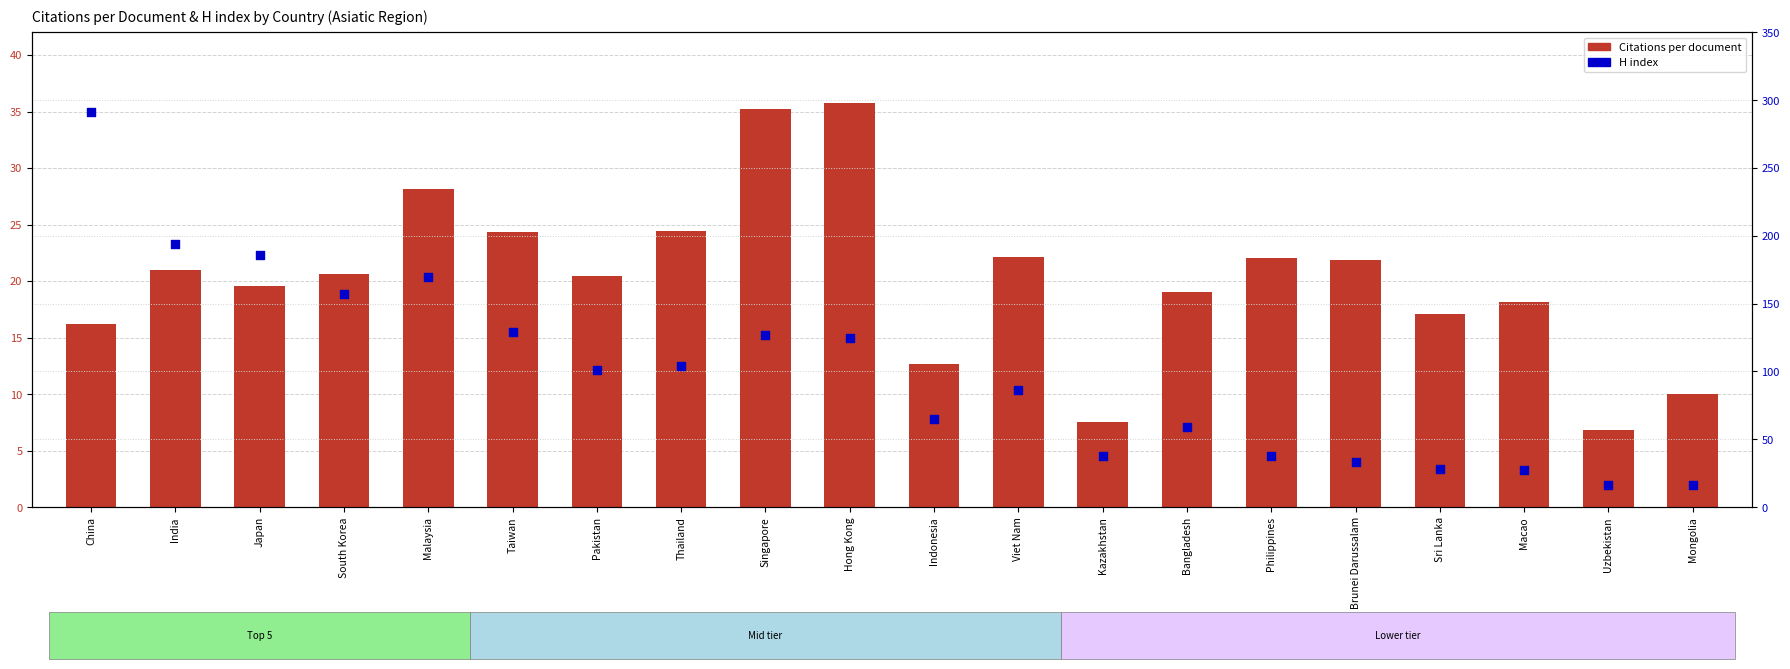

Which series reaches the minimum Y coordinate?

Citations per document